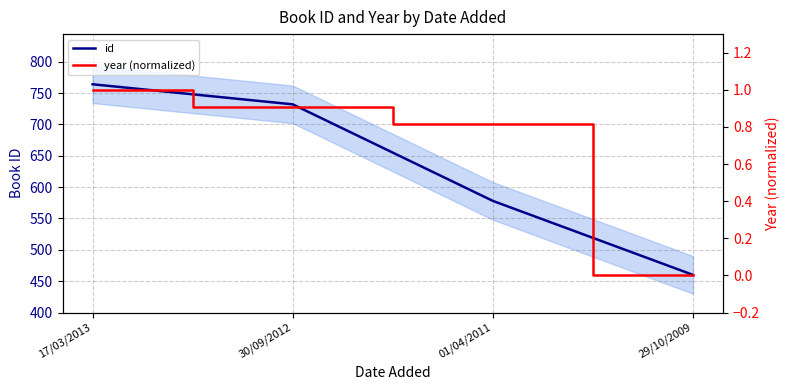

At which category is the sum across all series the highest?

17/03/2013